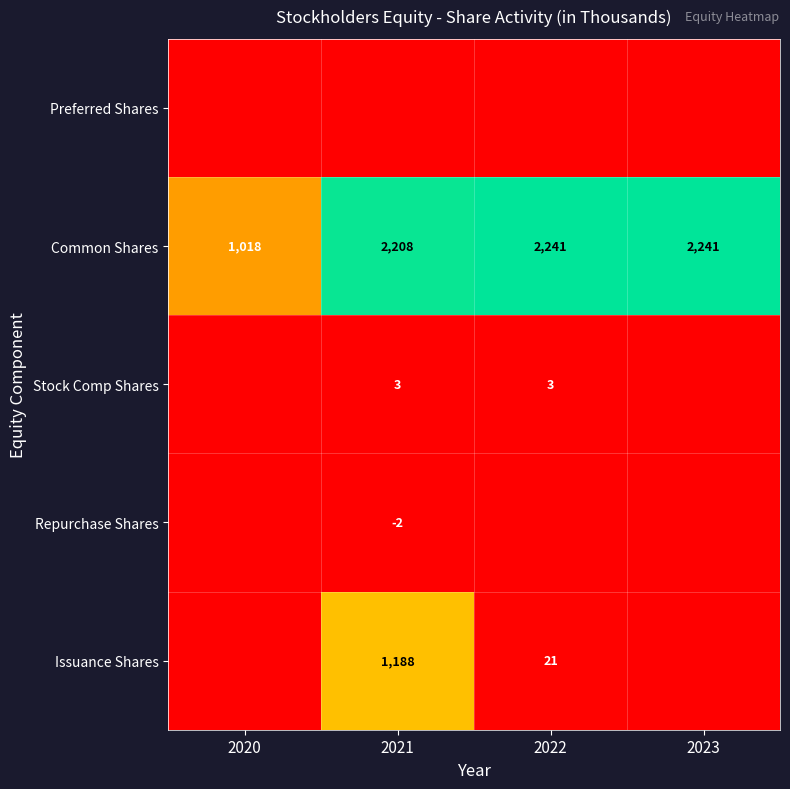

What is the average value of the Common Shares series?

1927